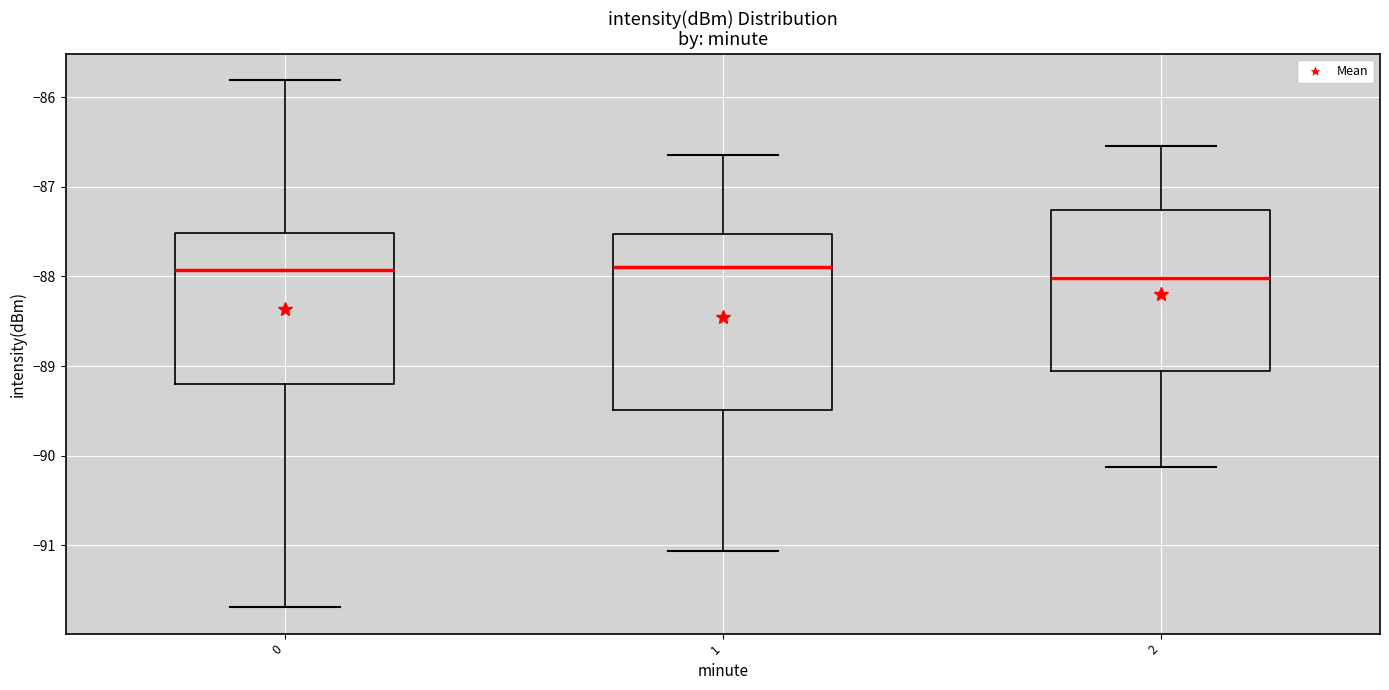

Which box is the tallest, from its lower edge to its upper edge?

1